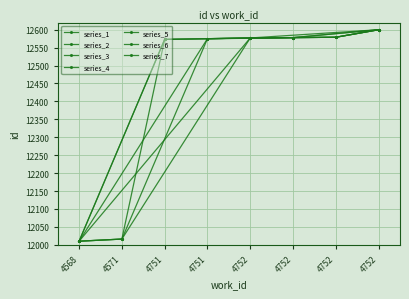

The value at 4752 is 16835. True or false?

False